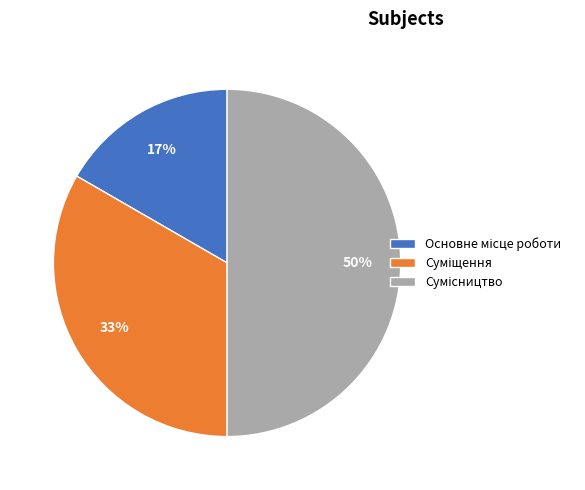

To the nearest percent, what is the average slice percentage?

33%